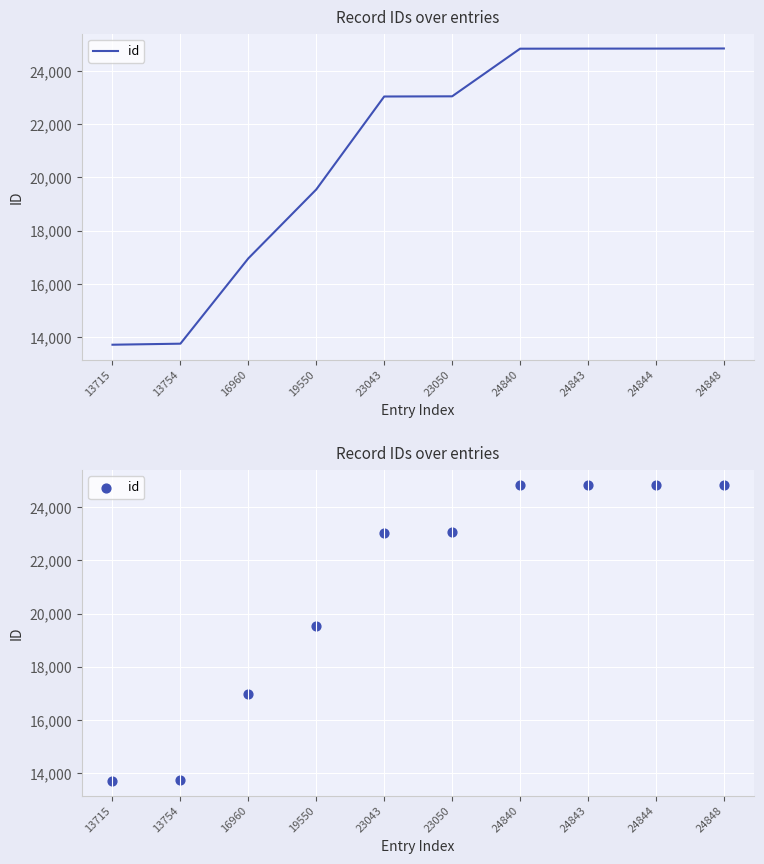

Between 23050 and 24843, which is larger?

24843